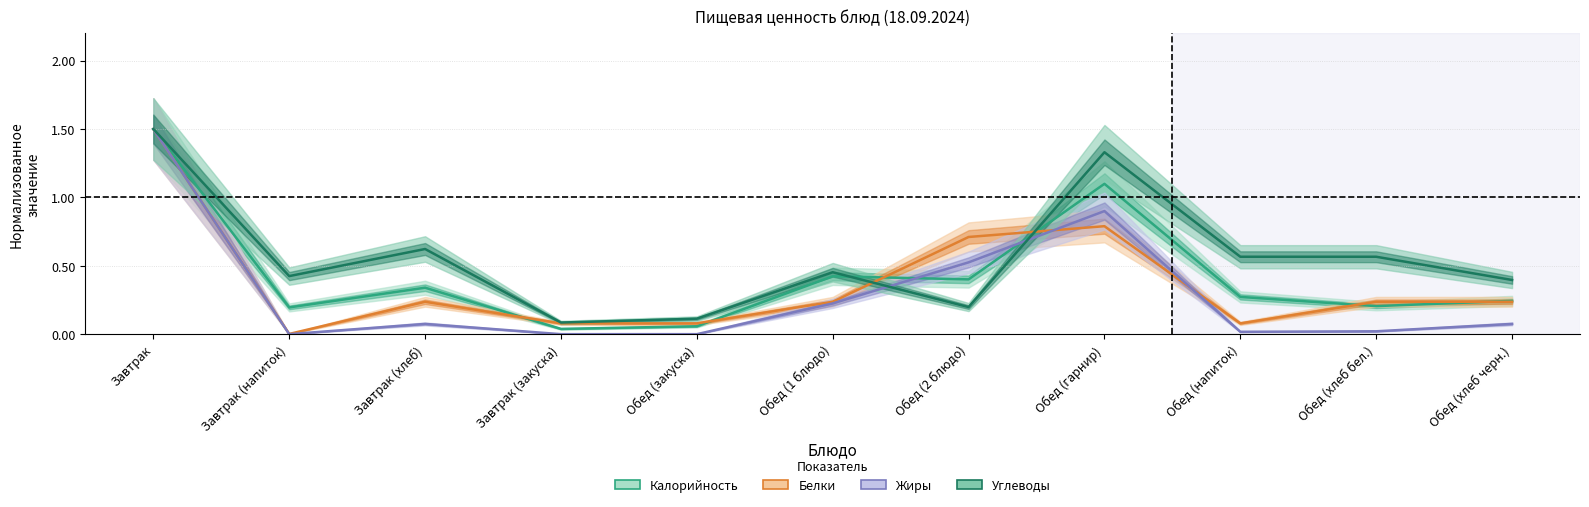

The value of Белки at Обед (2 блюдо) is 0.7. True or false?

True